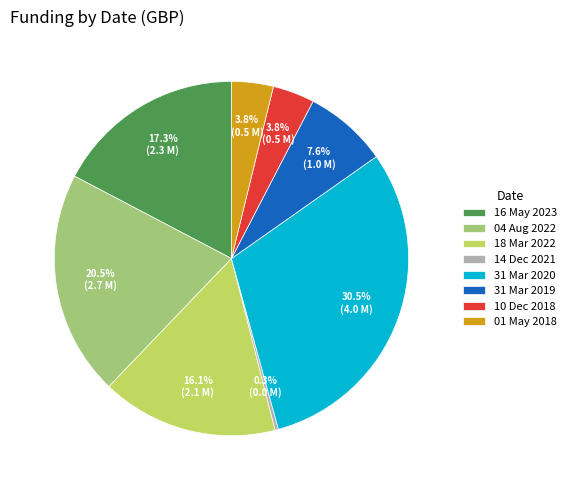

Is 04 Aug 2022 the majority of the pie?

No